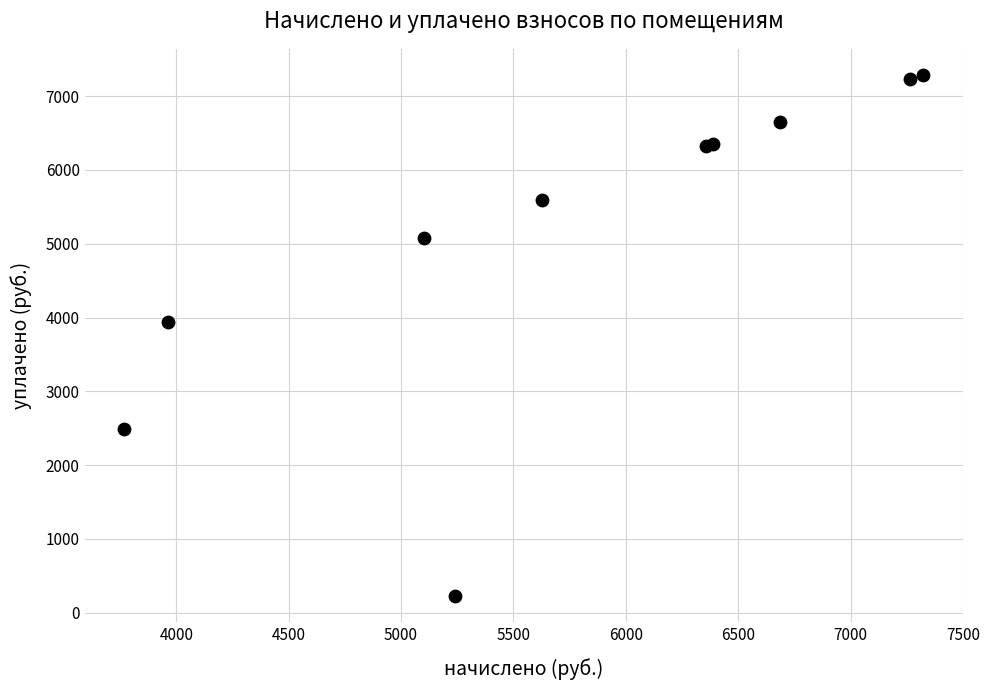

What Y value in the scatter plot is closest to 3754?

3943.9